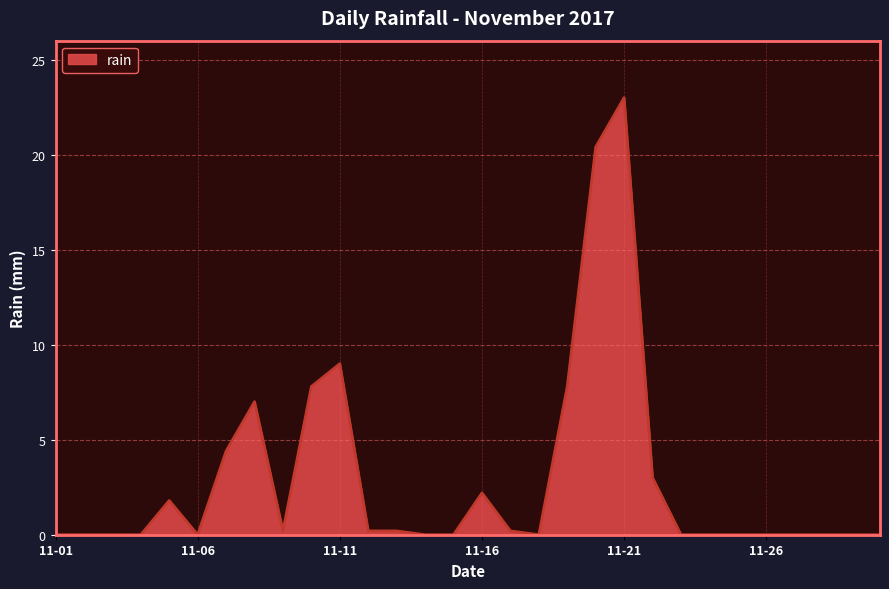

Does the chart display data point markers on the line(s)?

No